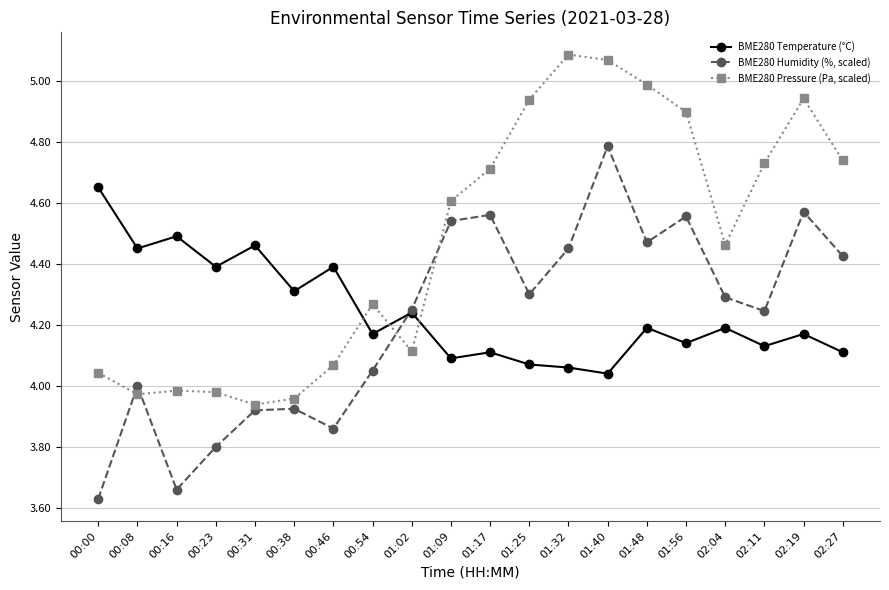

What is the spread (max minus min) of values at 00:00?

1.0